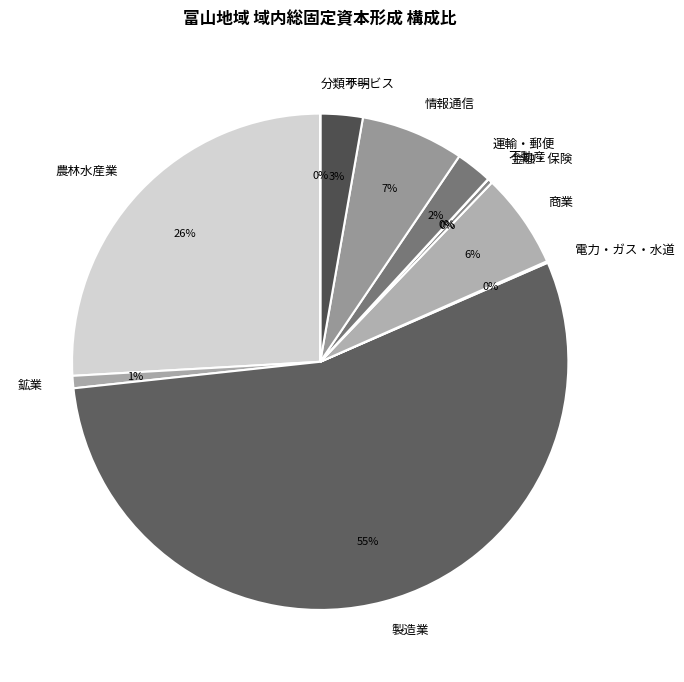

To the nearest percent, what is the difference between the largest and smallest slice percentages?

55%